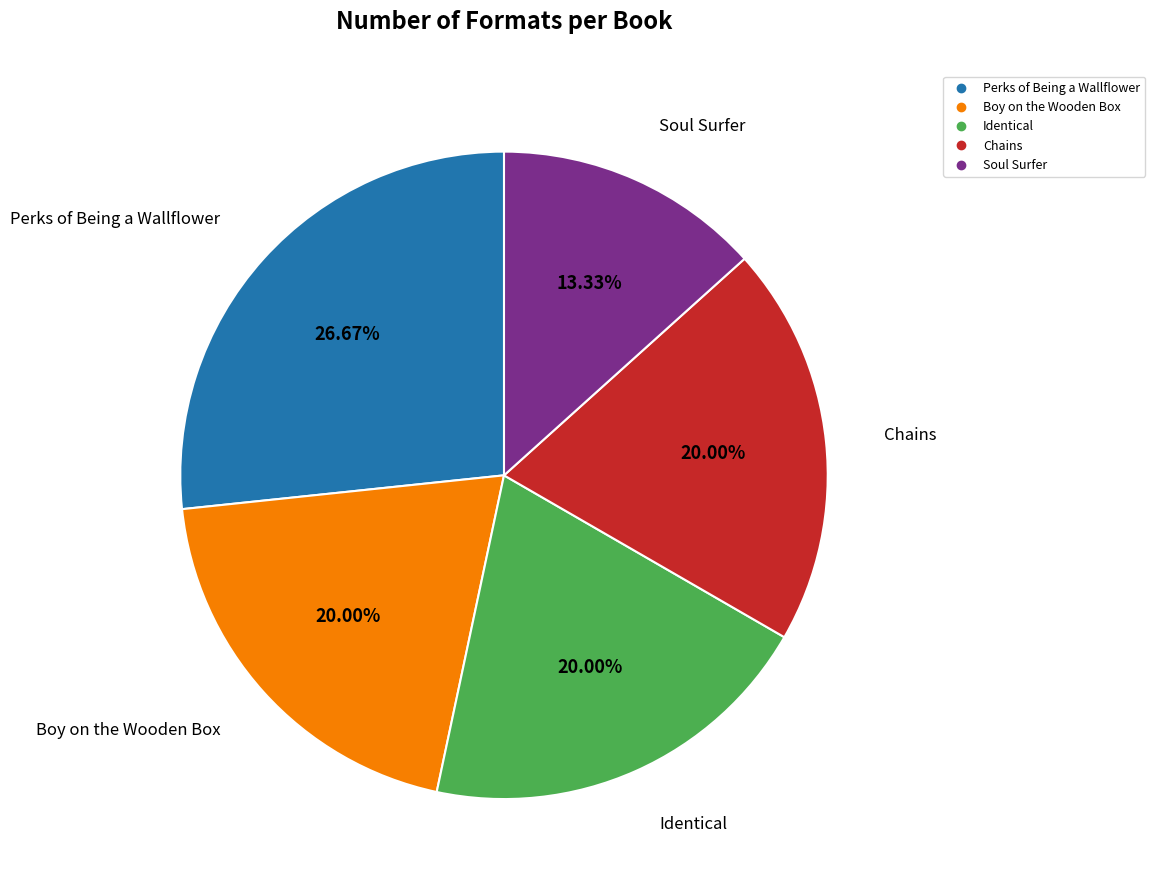

To the nearest percent, what is the average slice percentage?

20%